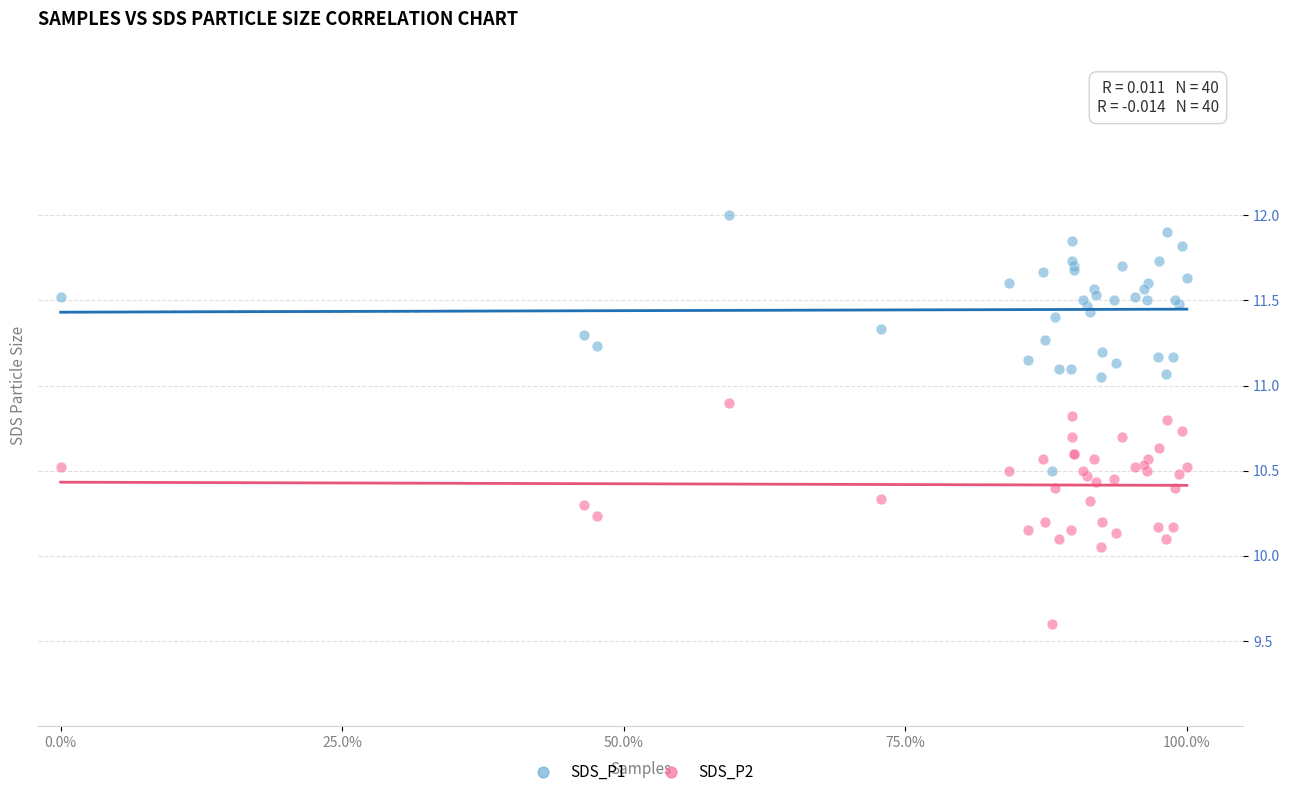

Which series contains the highest Y value?

SDS_P1